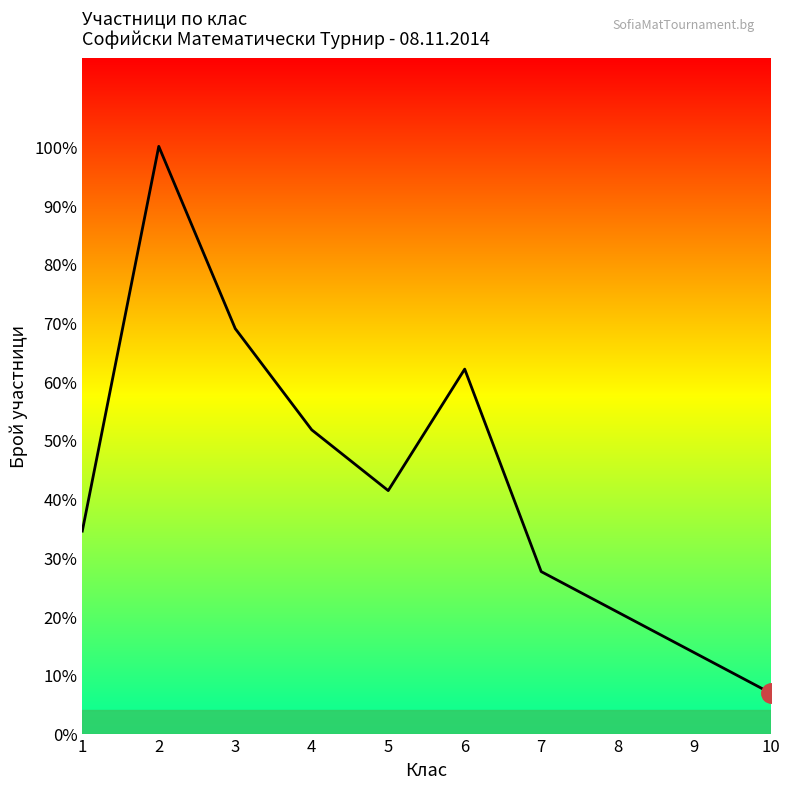

Does the chart have visible grid lines?

No